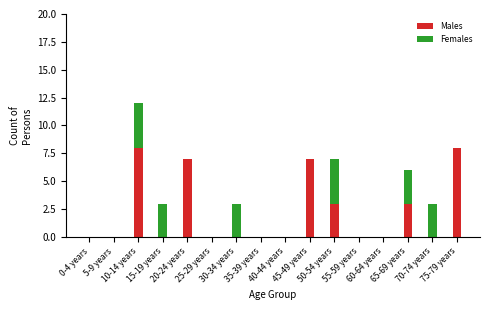

What is the highest value of the Males series?

8